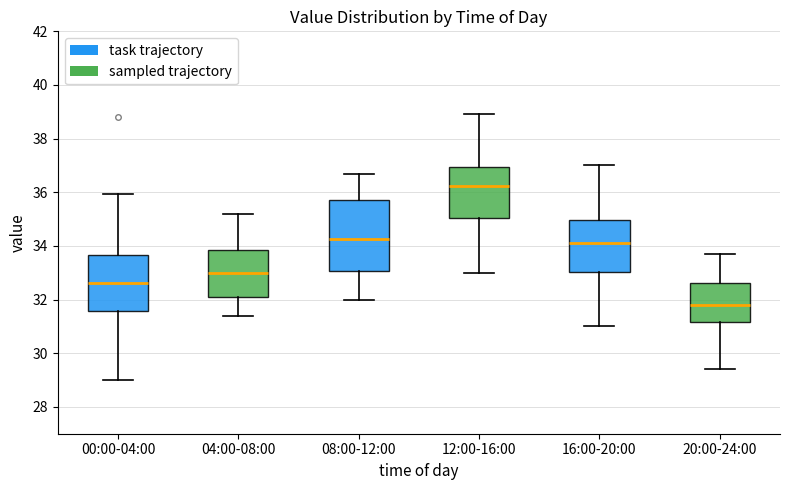

Reading left to right, read every box against the y-axis: the position of its median line, the range the box covers, and the ends of its whiskers. The values are not printed on the chart, so give them approximately, as read against the axis.

00:00-04:00: median 32.6, box 31.6 to 33.6, whiskers 29.0 to 36.0
04:00-08:00: median 33.0, box 32.2 to 33.8, whiskers 31.4 to 35.2
08:00-12:00: median 34.2, box 33.0 to 35.8, whiskers 32.0 to 36.8
12:00-16:00: median 36.2, box 35.0 to 37.0, whiskers 33.0 to 39.0
16:00-20:00: median 34.2, box 33.0 to 35.0, whiskers 31.0 to 37.0
20:00-24:00: median 31.8, box 31.2 to 32.6, whiskers 29.4 to 33.8